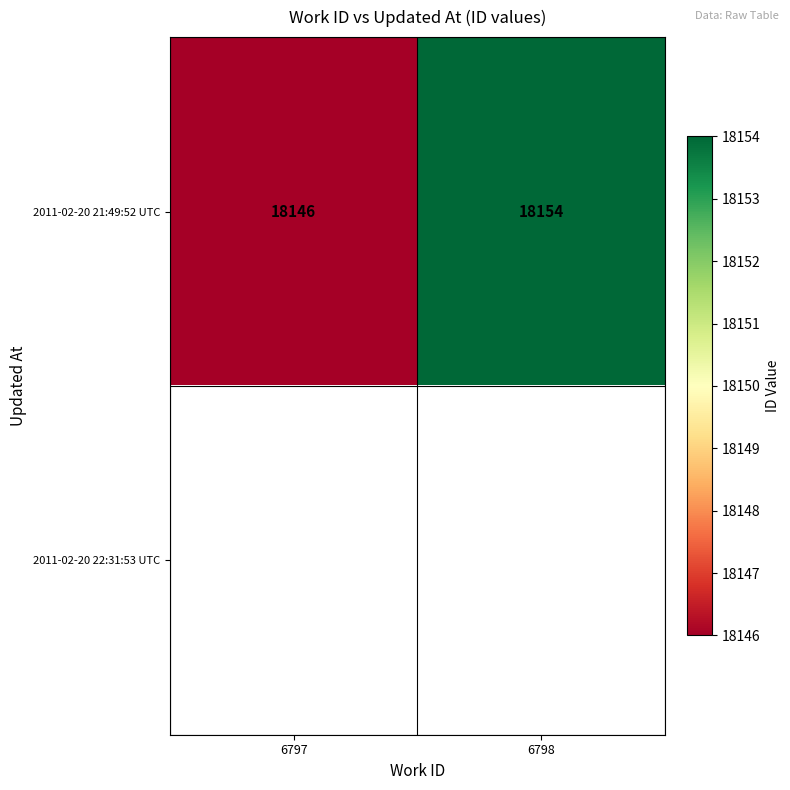

What is the sum of the 2011-02-20 21:49:52 UTC values at 6798 and 6797?

36300